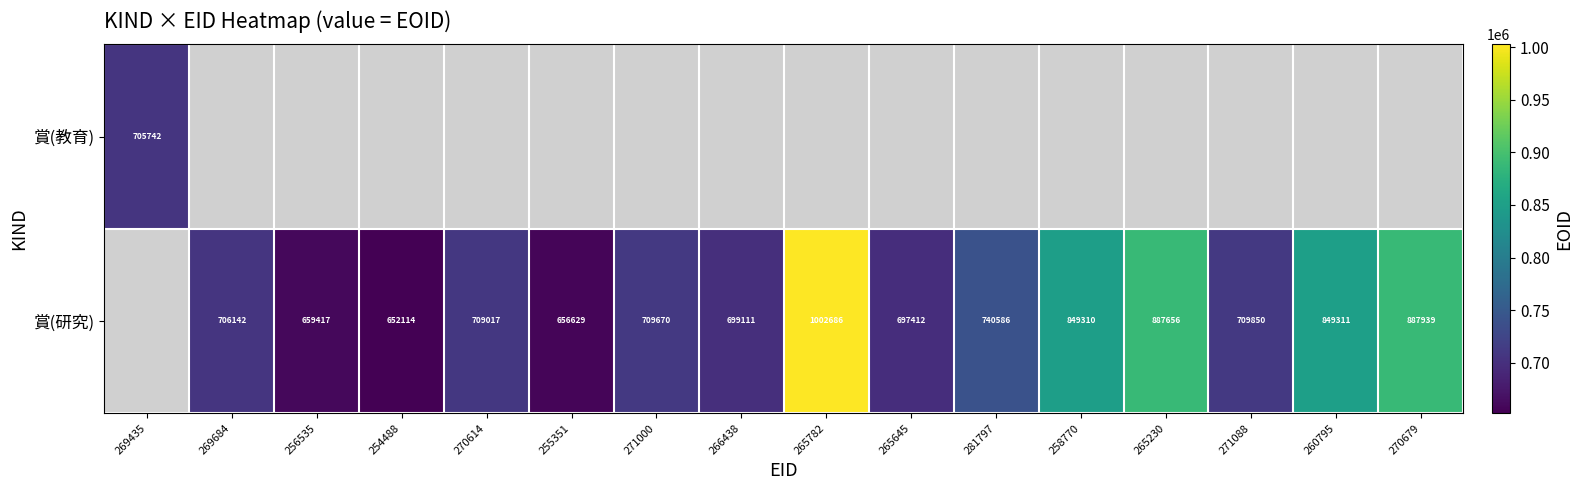

What is the smallest value displayed?

652114.0